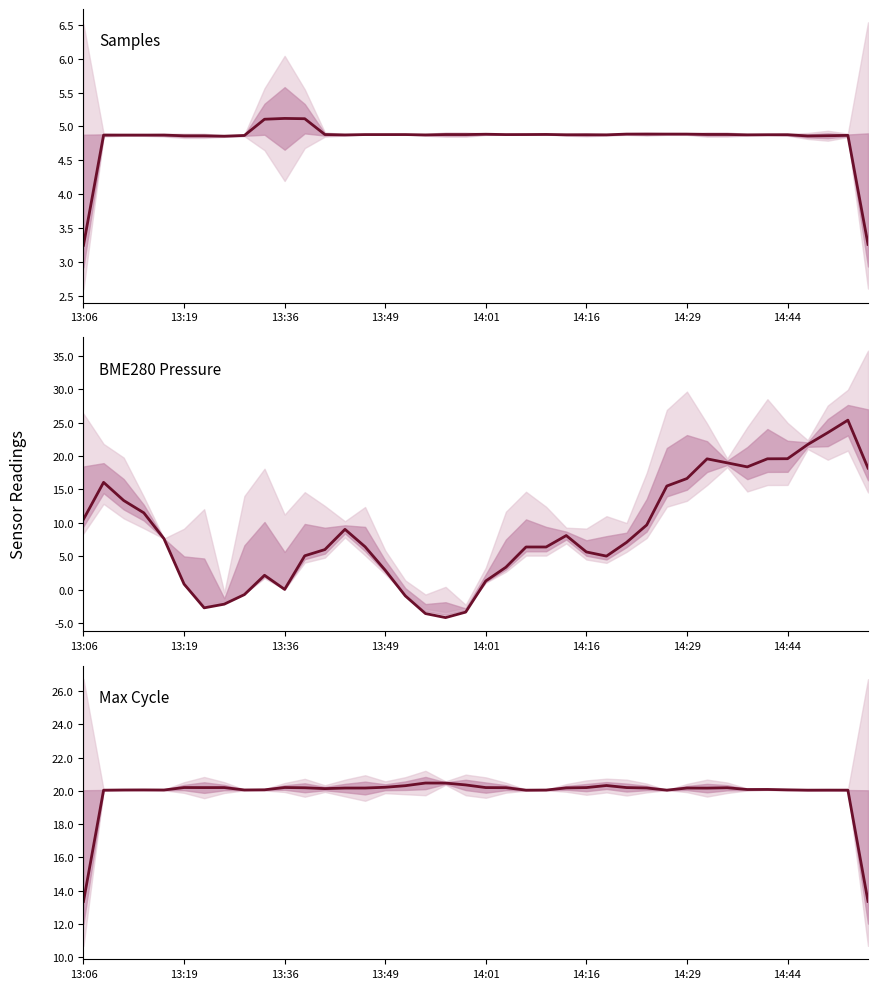

Read the value at 13:49.

20.2